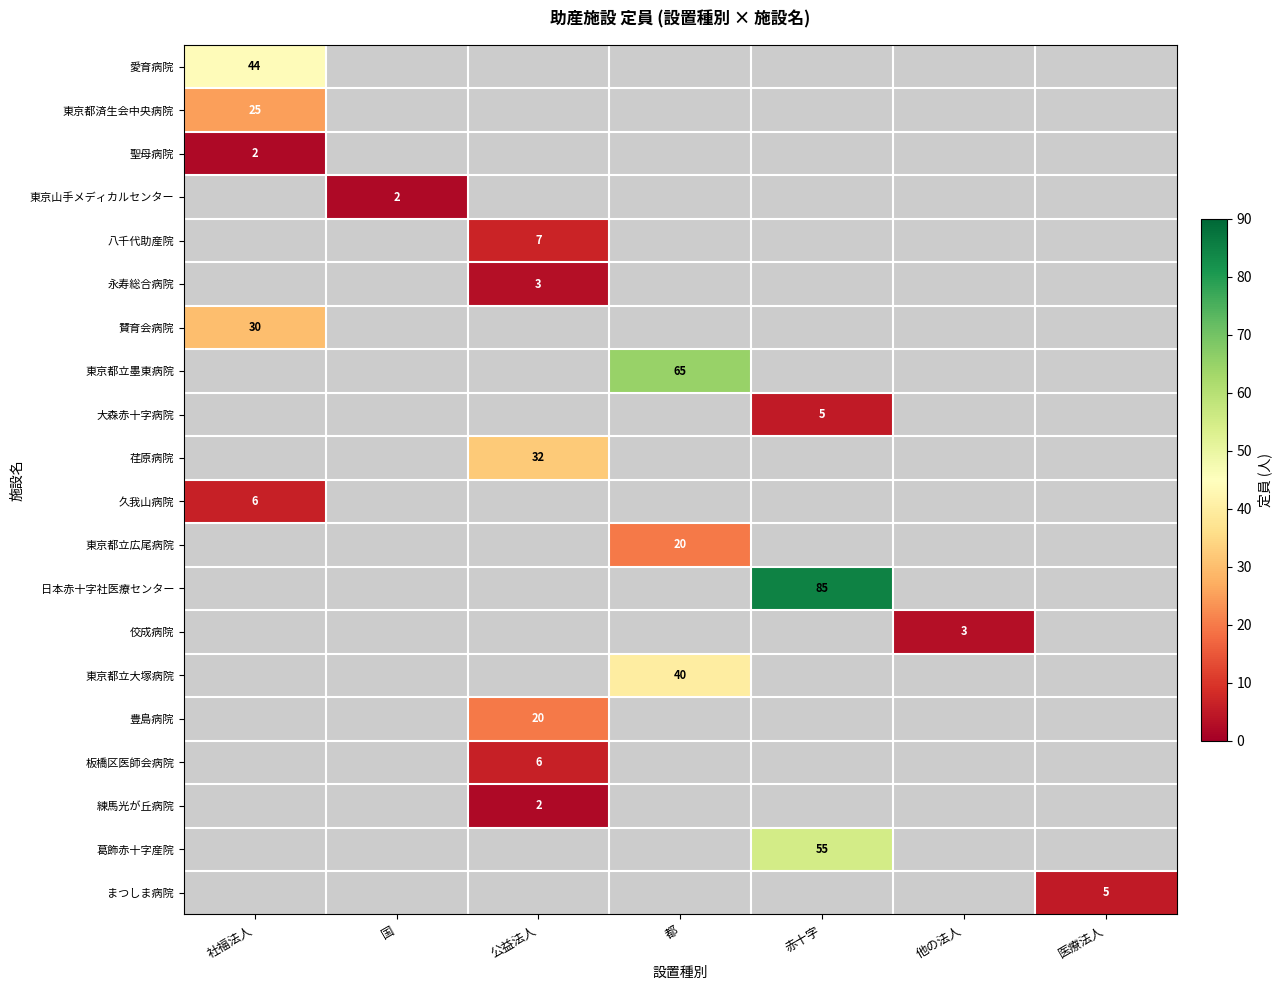

At how many categories does at least one series exceed 3?

5